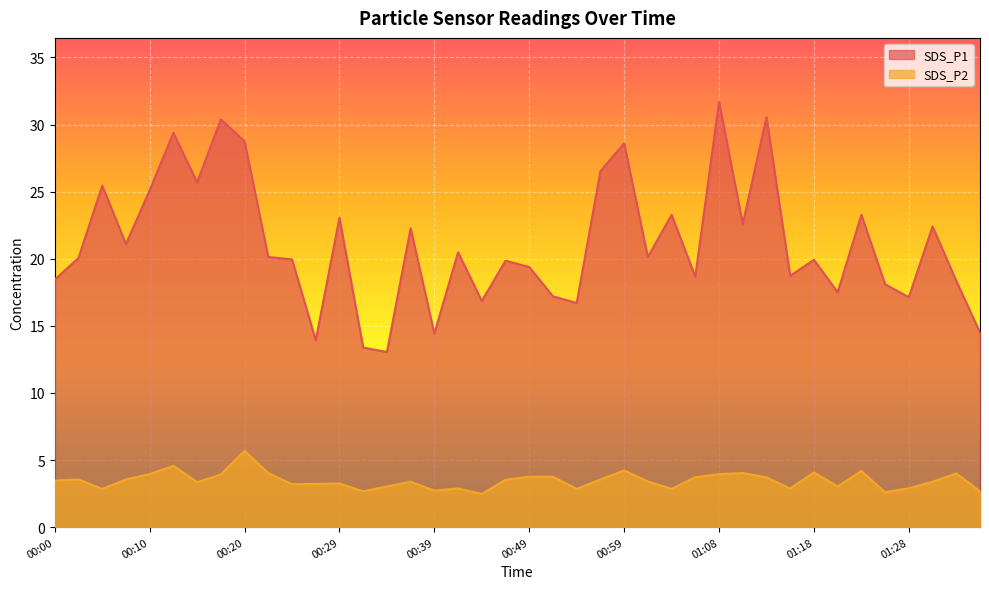

Reading left to right, what are all the values shown in this chart?

SDS_P1: 00:00=18.4	00:03=20.1	00:05=25.4	00:08=21.1	00:10=25.1	00:12=29.4	00:15=25.7	00:17=30.4	00:20=28.8	00:22=20.1	00:25=19.9	00:27=13.9	00:29=23.1	00:32=13.4	00:34=13.1	00:37=22.3	00:39=14.4	00:42=20.5	00:44=16.9	00:46=19.9	00:49=19.4	00:51=17.2	00:54=16.7	00:56=26.5	00:59=28.6	01:01=20.1	01:03=23.3	01:06=18.7	01:08=31.7	01:11=22.6	01:13=30.6	01:16=18.7	01:18=19.9	01:20=17.5	01:23=23.3	01:25=18.1	01:28=17.1	01:30=22.4	01:33=18.4	01:35=14.5
SDS_P2: 00:00=3.5	00:03=3.5	00:05=2.9	00:08=3.5	00:10=4.0	00:12=4.6	00:15=3.4	00:17=3.9	00:20=5.7	00:22=4.0	00:25=3.2	00:27=3.2	00:29=3.2	00:32=2.7	00:34=3.0	00:37=3.4	00:39=2.7	00:42=2.9	00:44=2.5	00:46=3.5	00:49=3.8	00:51=3.8	00:54=2.9	00:56=3.5	00:59=4.2	01:01=3.4	01:03=2.9	01:06=3.7	01:08=4.0	01:11=4.0	01:13=3.7	01:16=2.9	01:18=4.1	01:20=3.0	01:23=4.2	01:25=2.6	01:28=2.9	01:30=3.4	01:33=4.0	01:35=2.7